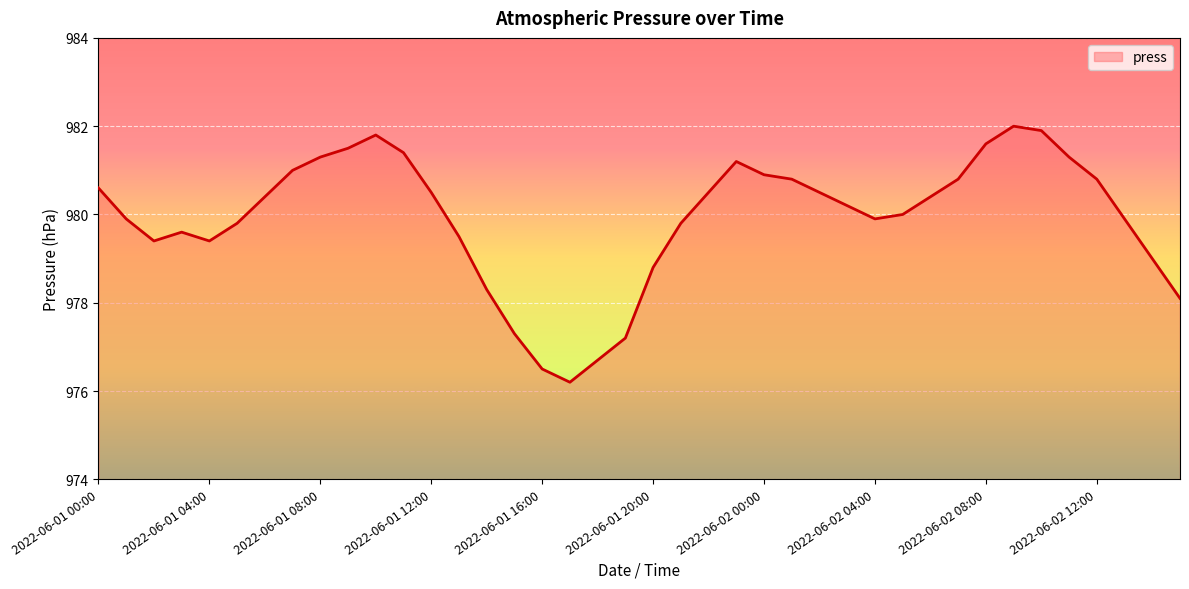

What is the maximum value shown in the chart?

982.0